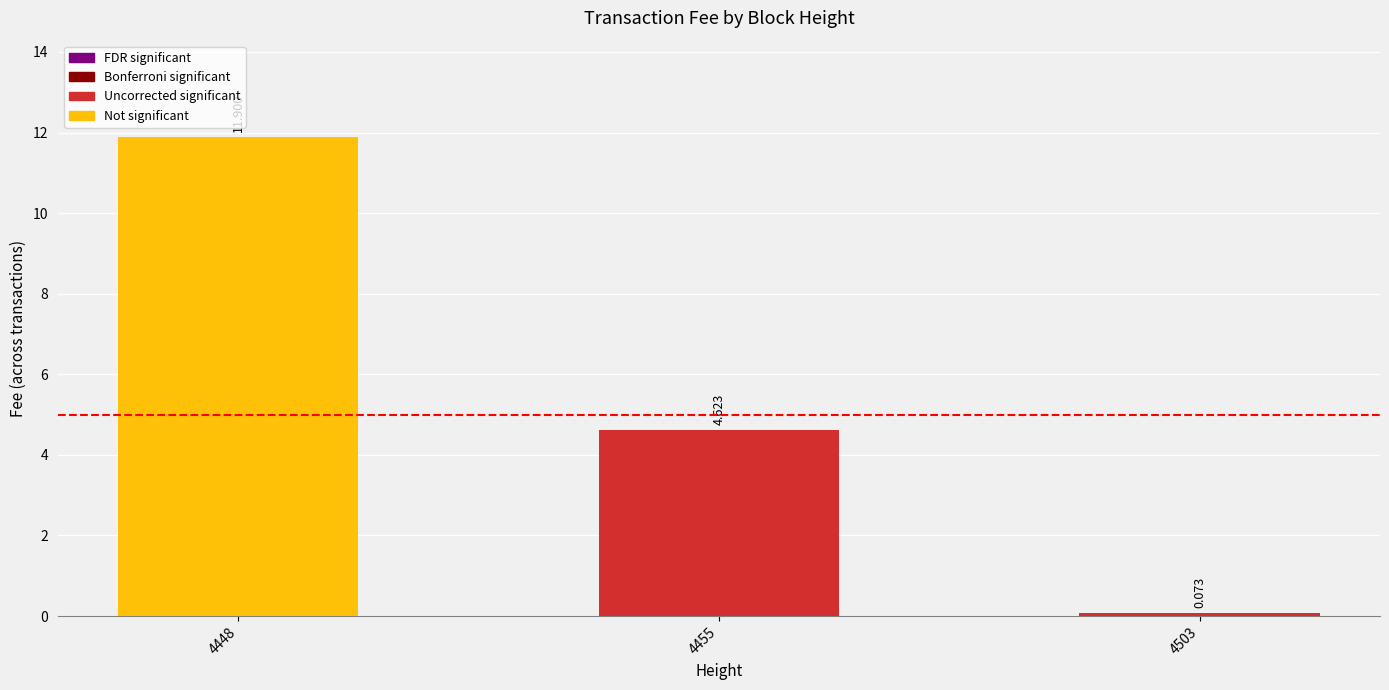

How many values are below 4?

1